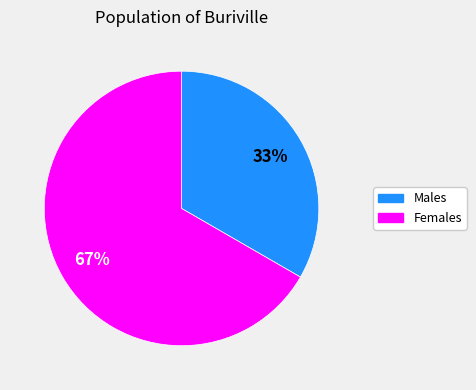

To the nearest percent, what is the average slice percentage?

50%